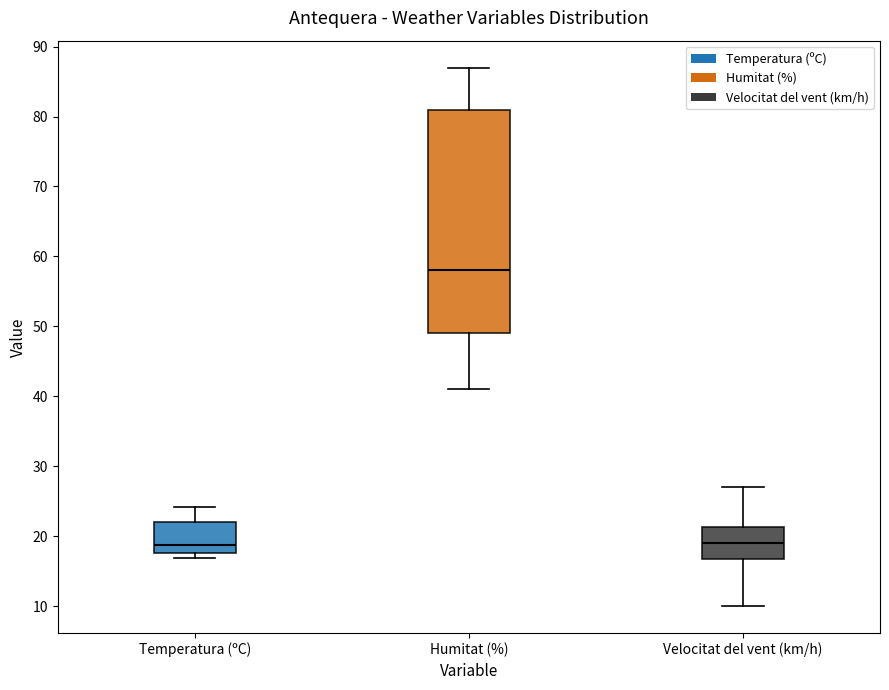

Where is the upper edge of the box for Velocitat del vent (km/h) on the y-axis? The values are not printed on the chart, so give them approximately, as read against the axis.

21